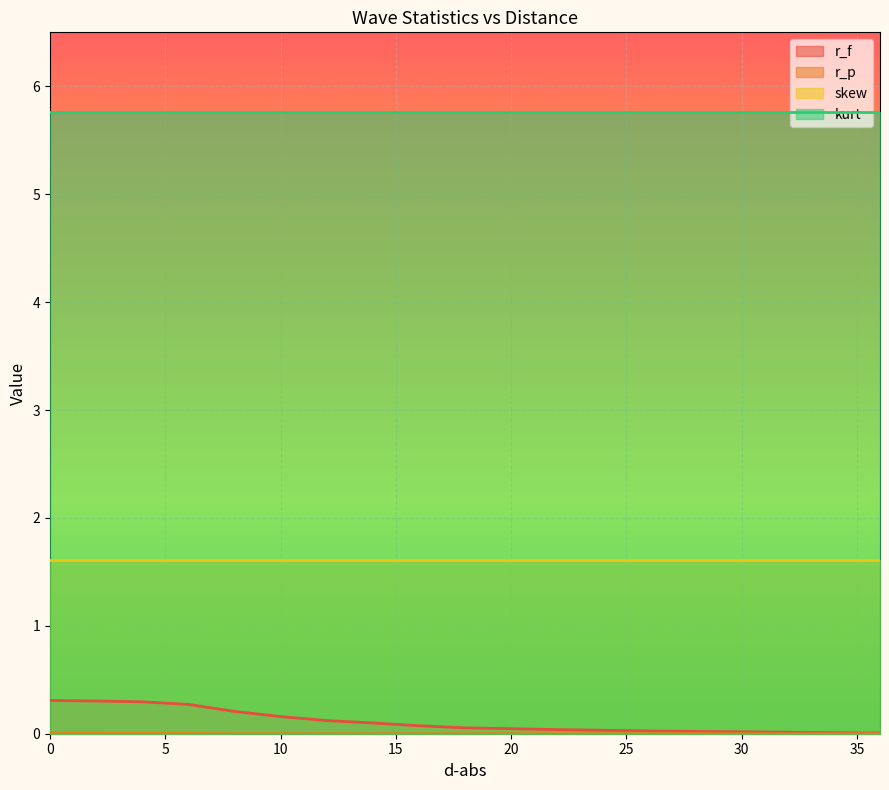

At how many categories does at least one series exceed 0?

19